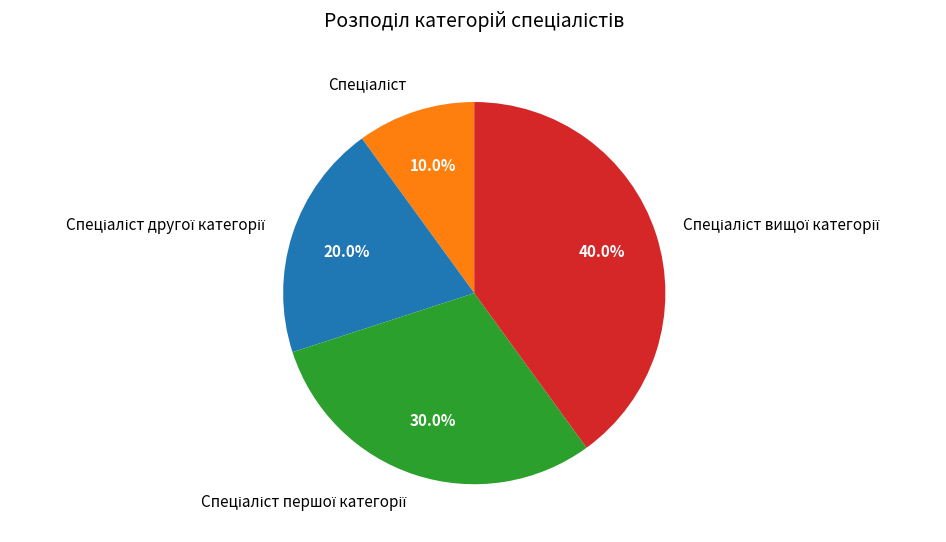

Is there any slice that represents more than half of the pie?

No